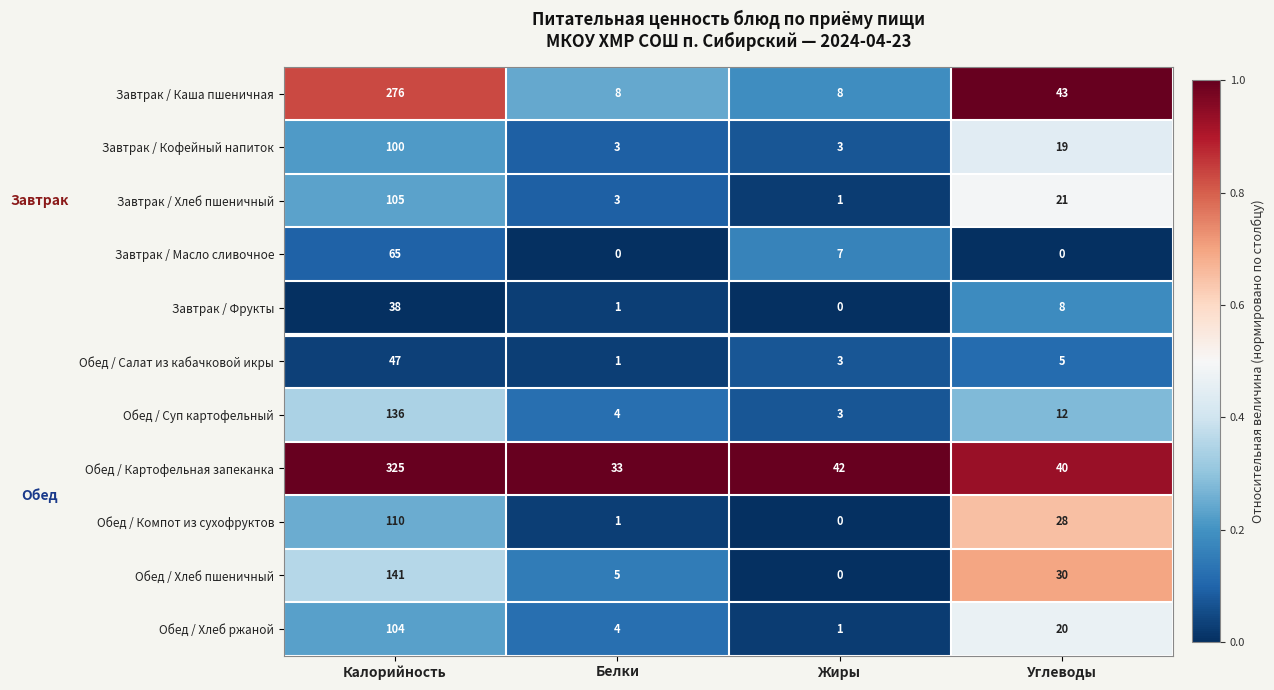

True or false: Завтрак / Фрукты has a value of 4 at Углеводы.

False